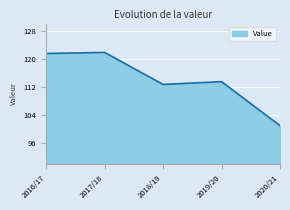

Between 2016/17 and 2019/20, which is larger?

2016/17